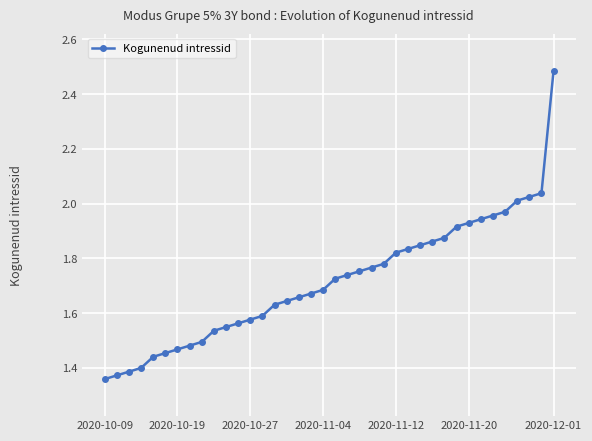

What is the sum of all values?

65.2